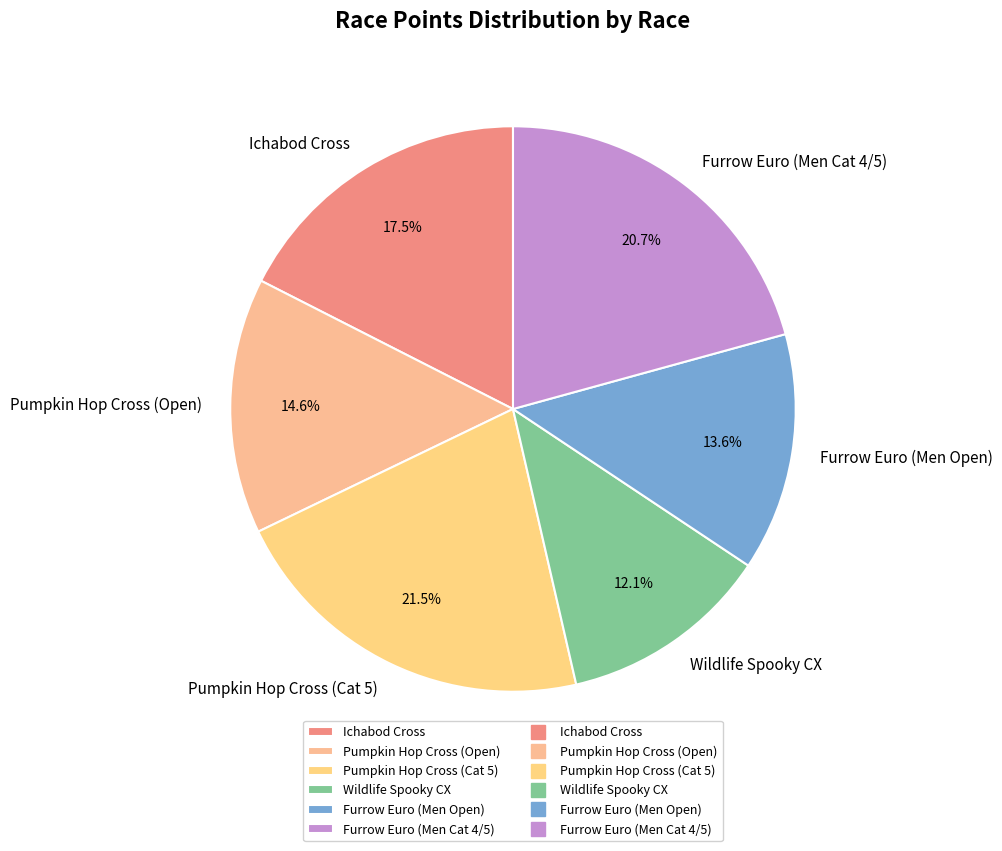

Count the number of slices in the pie.

6